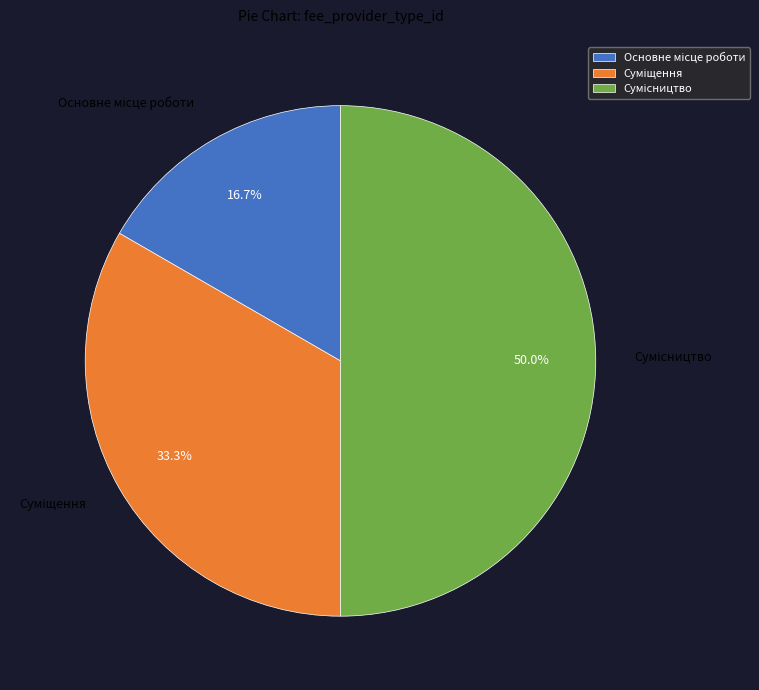

Does Сумісництво represent more than half of the total?

No